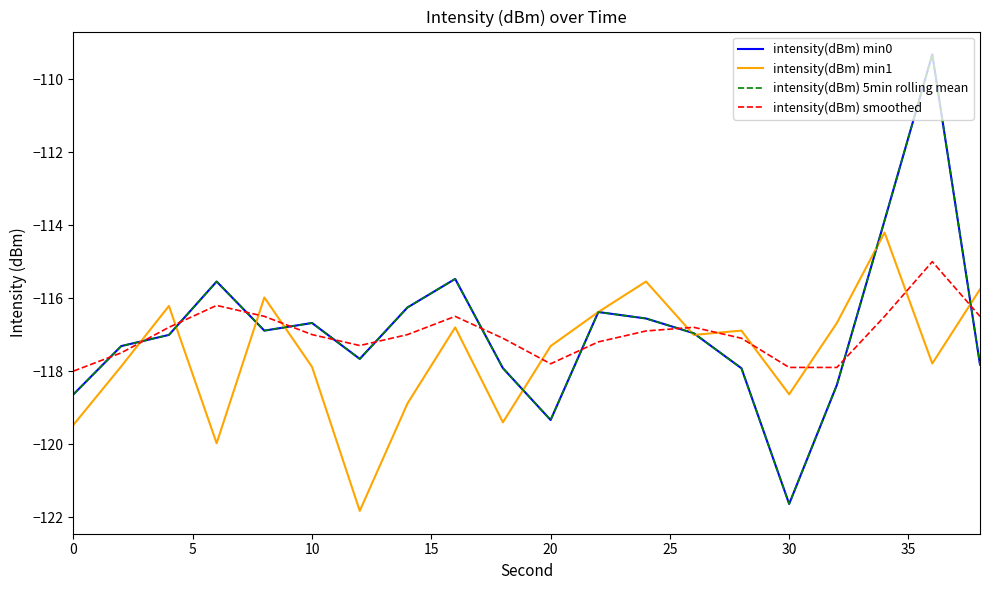

Is this an area chart (filled region under the line)?

No